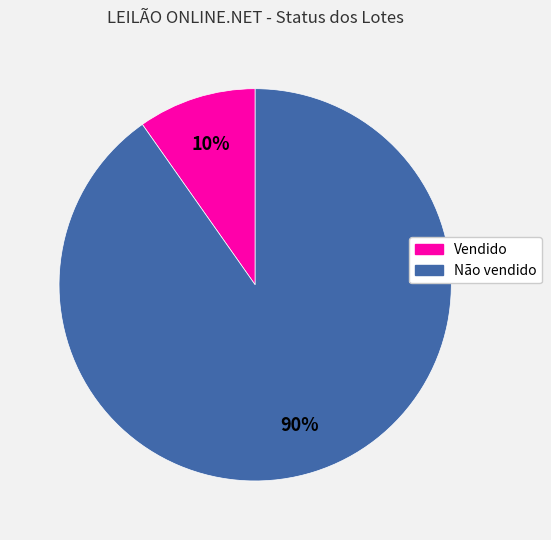

Does Vendido account for over 50% of the chart?

No